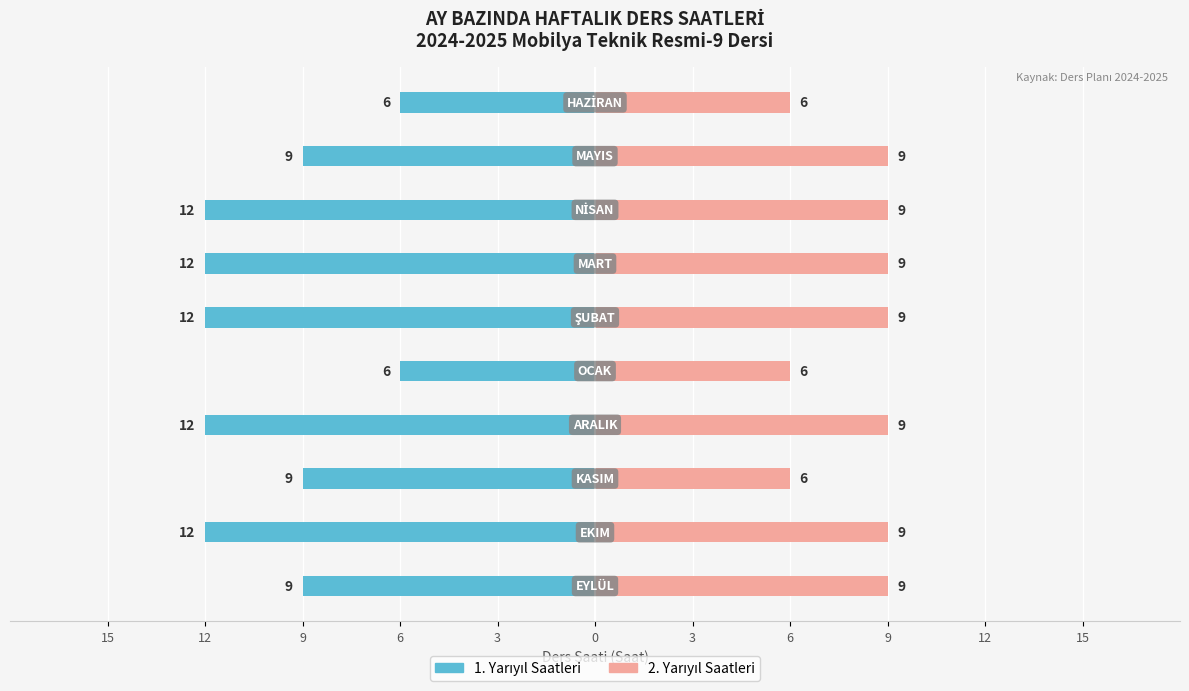

What is the difference between the second highest and minimum values in the Ders Saati (1. Yarıyıl) series?

6